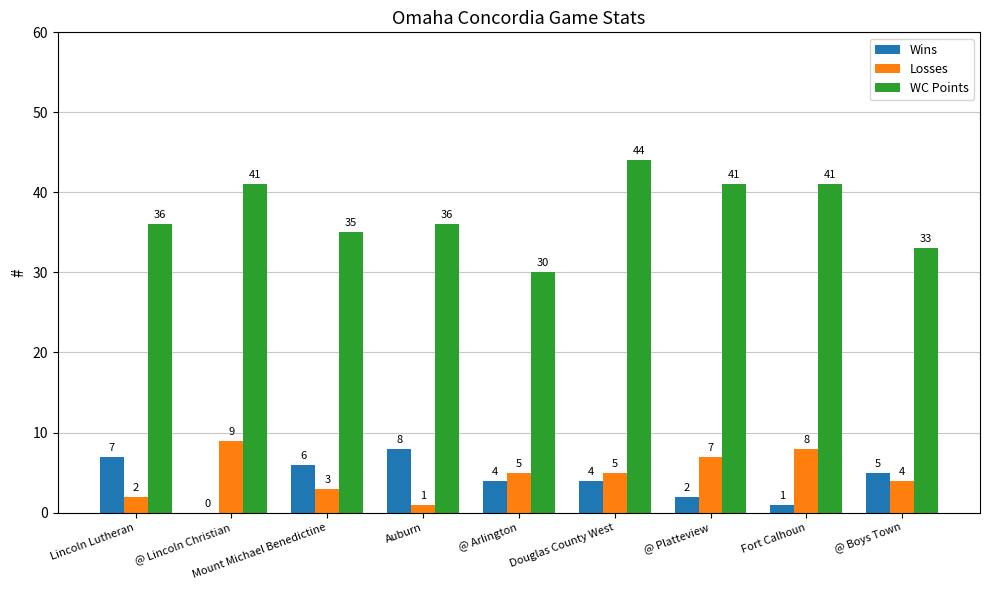

Which series has the largest total across all categories?

WC Points